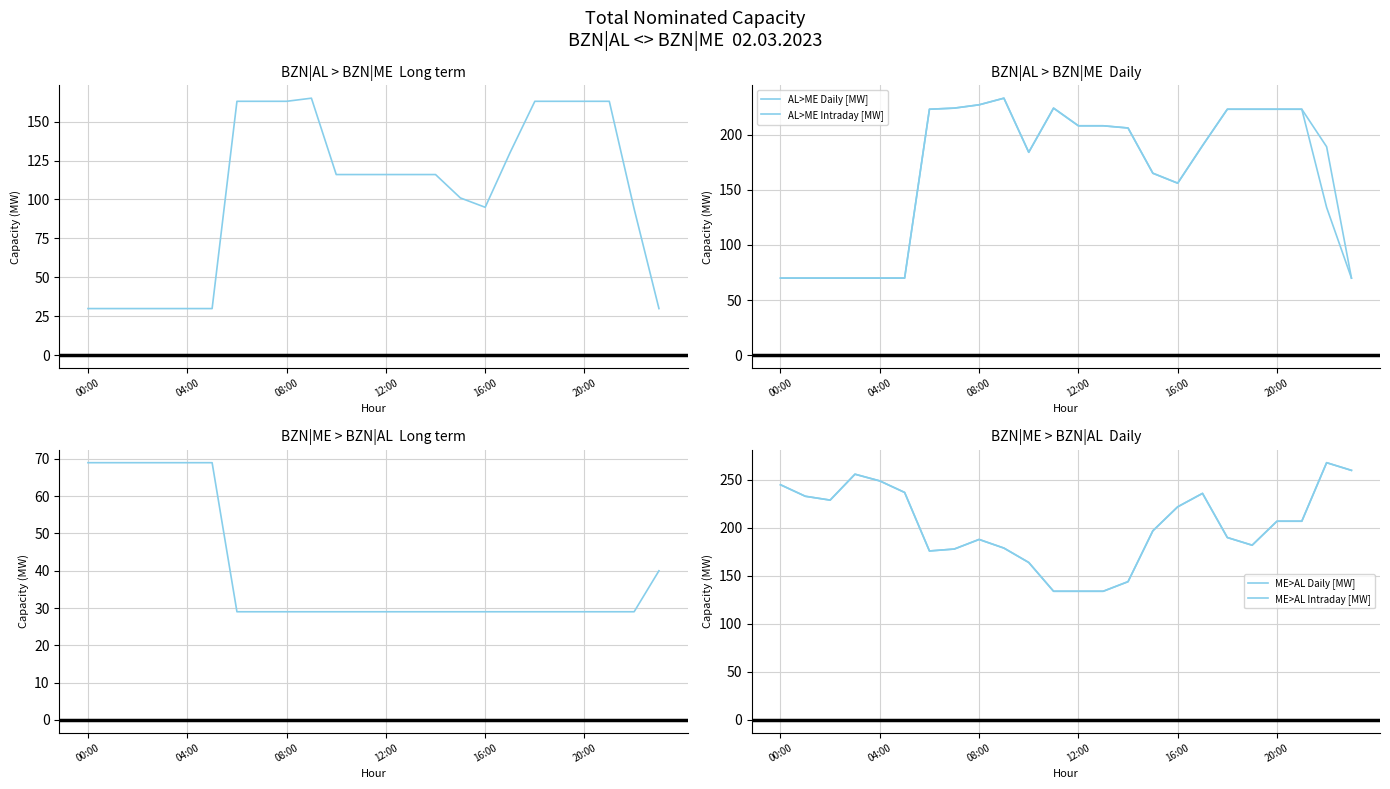

At which category is the sum across all series the highest?

20:00